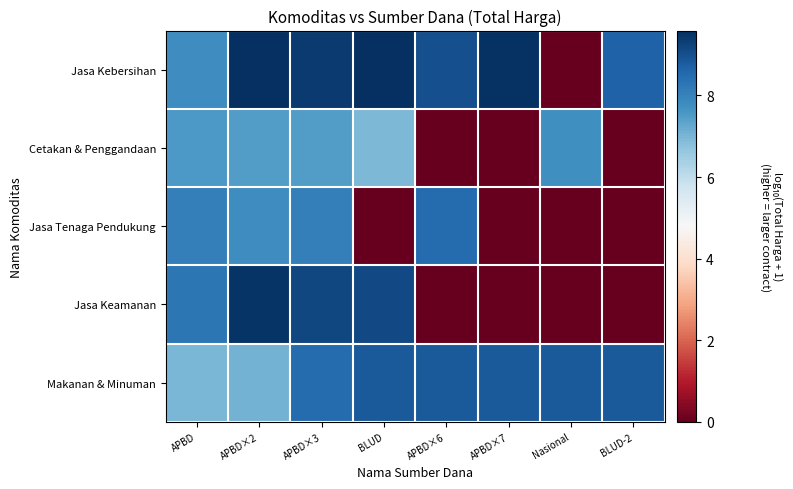

Reading left to right, transcribe all the data shown in this chart.

Jasa Kebersihan: APBD=7.8	APBD×2=9.6	APBD×3=9.4	BLUD=9.6	APBD×6=9.0	APBD×7=9.5	Nasional=0.0	BLUD-2=8.7
Cetakan & Penggandaan: APBD=7.6	APBD×2=7.5	APBD×3=7.5	BLUD=6.9	APBD×6=0.0	APBD×7=0.0	Nasional=7.7	BLUD-2=0.0
Jasa Tenaga Pendukung: APBD=8.1	APBD×2=7.8	APBD×3=8.1	BLUD=0.0	APBD×6=8.5	APBD×7=0.0	Nasional=0.0	BLUD-2=0.0
Jasa Keamanan: APBD=8.3	APBD×2=9.5	APBD×3=9.2	BLUD=9.1	APBD×6=0.0	APBD×7=0.0	Nasional=0.0	BLUD-2=0.0
Makanan & Minuman: APBD=7.0	APBD×2=7.1	APBD×3=8.5	BLUD=8.8	APBD×6=8.8	APBD×7=8.8	Nasional=8.8	BLUD-2=8.8